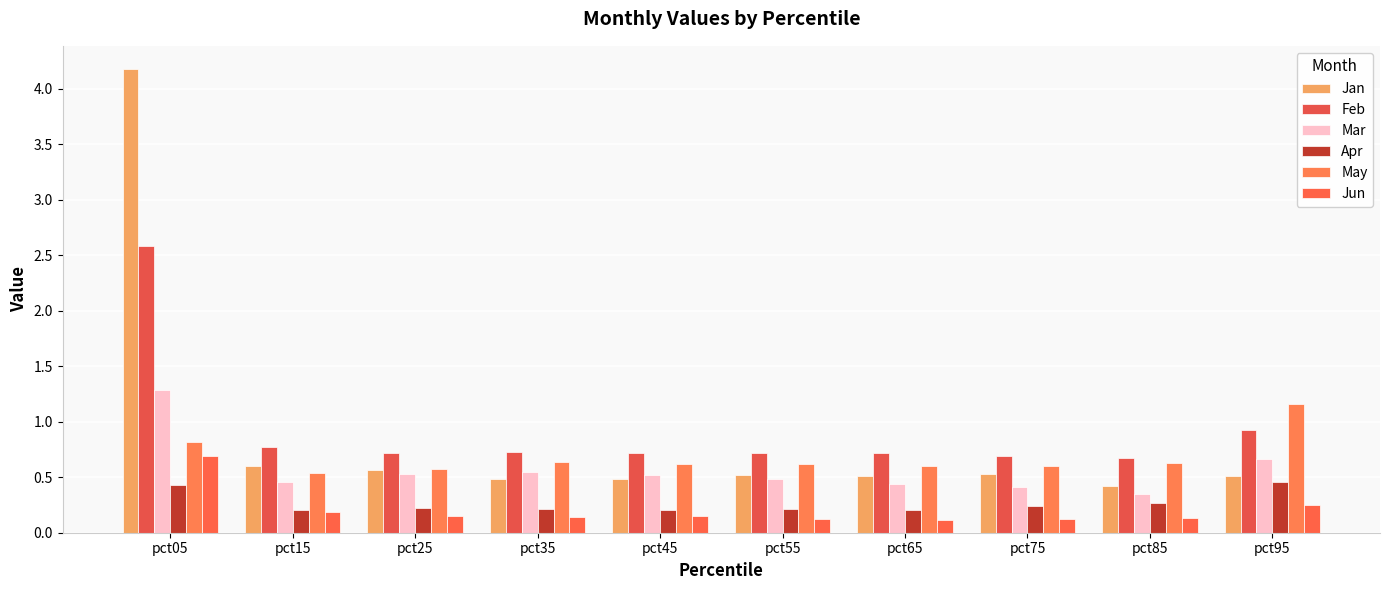

How many bars are there in each group?

6